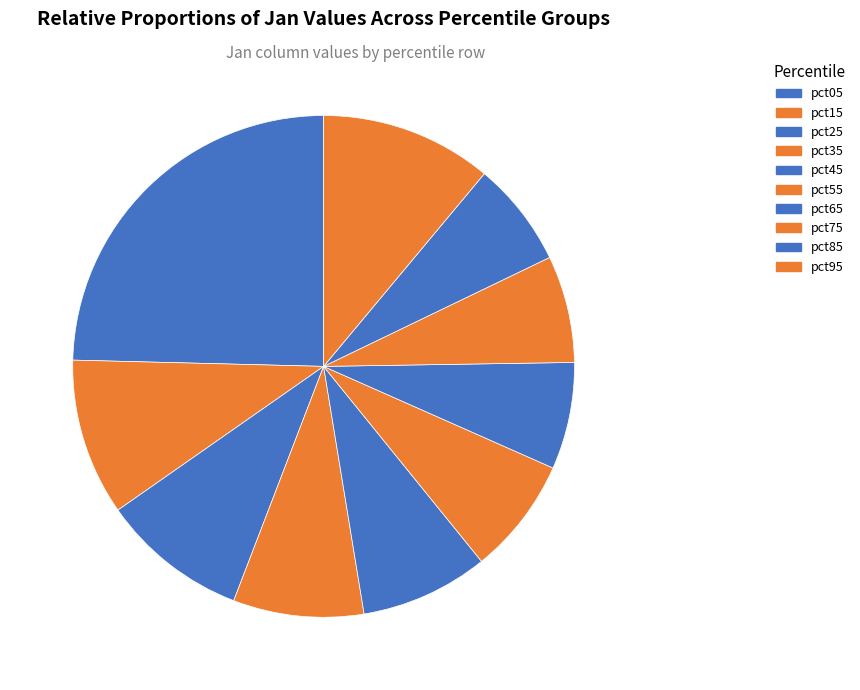

Count the number of slices in the pie.

10